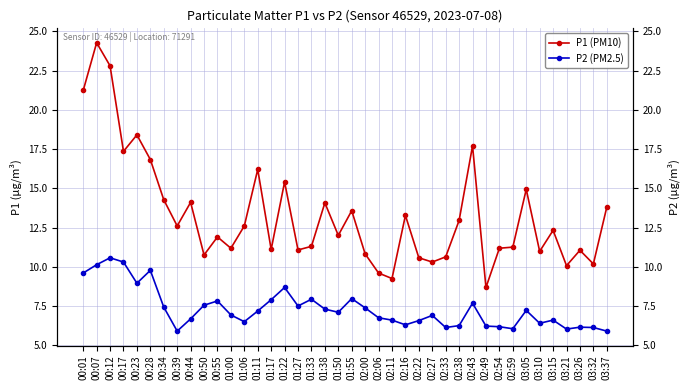

Where does the P1 (PM10) series first go above 12?

00:01